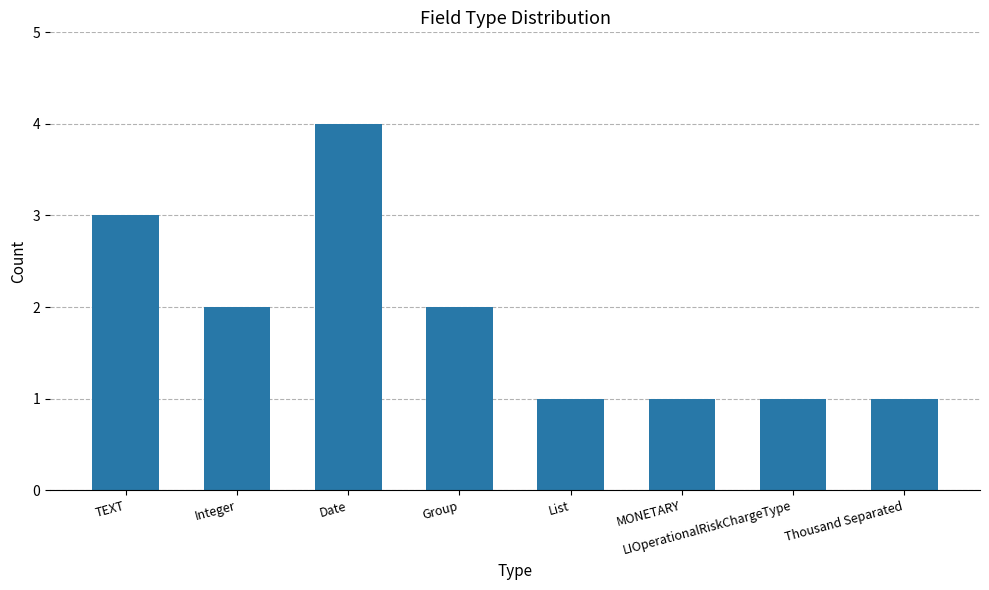

The chart shows a value of 1 at LIOperationalRiskChargeType. True or false?

True